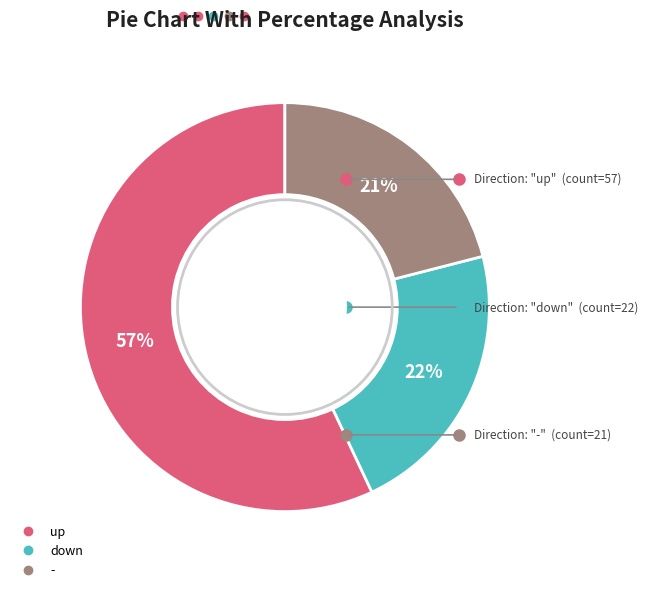

What percentage is the down slice, to the nearest percent?

22%